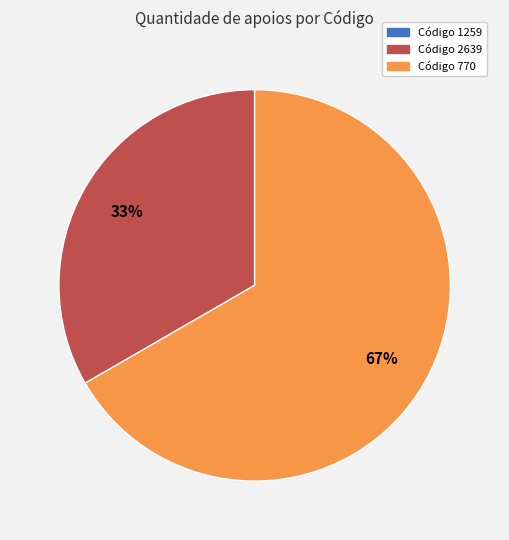

Is there a majority slice in this chart?

Yes